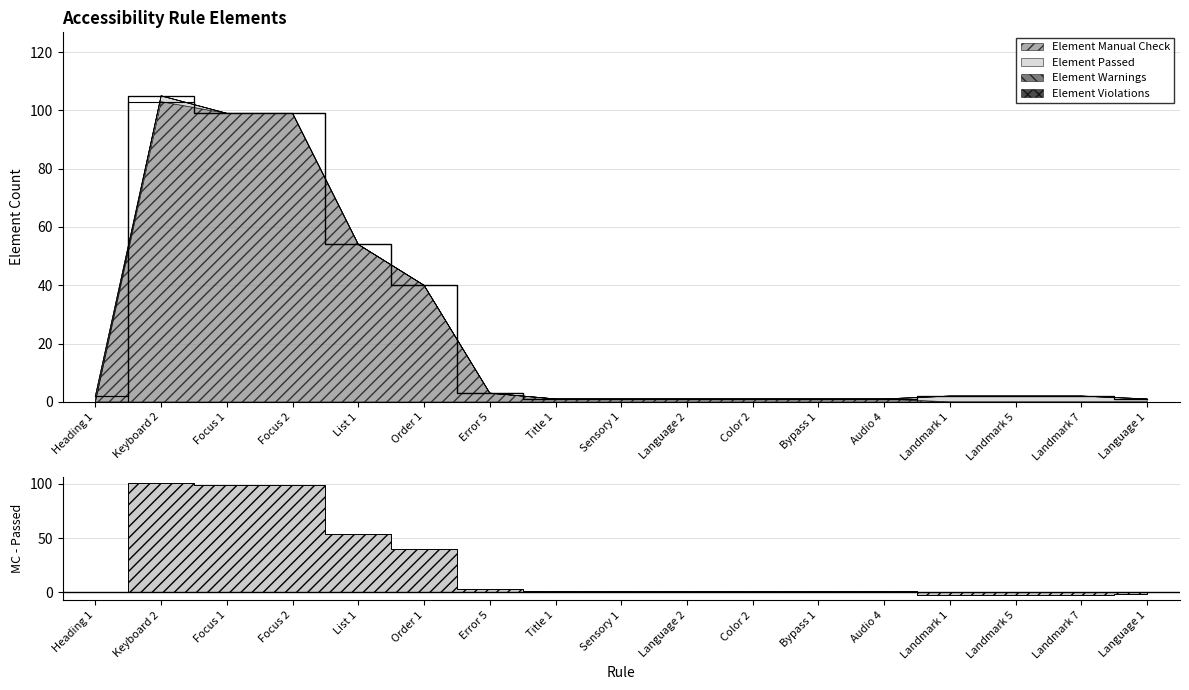

Which category has the highest value in the Element Warnings series?

Heading 1